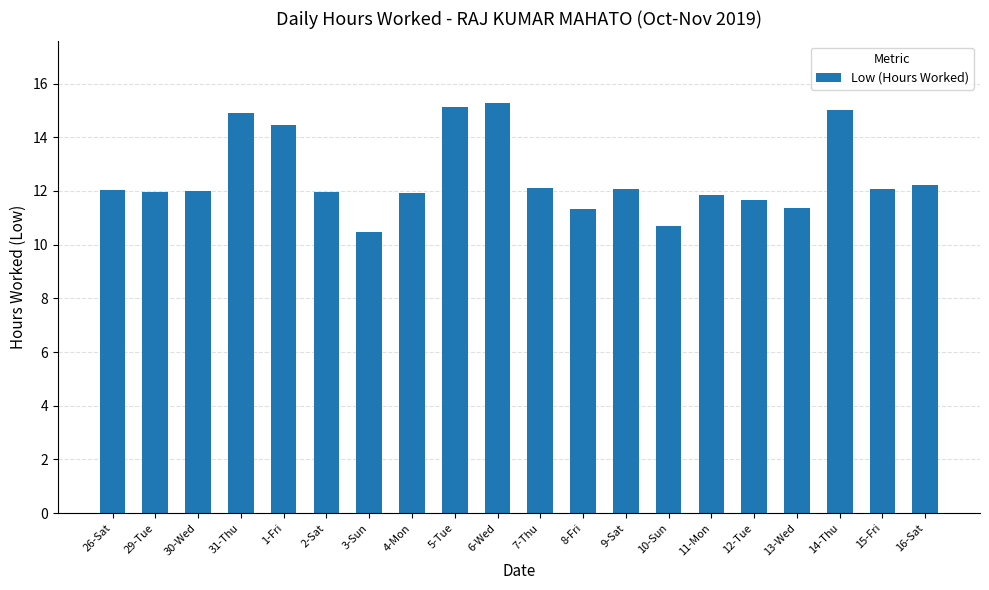

True or false: the data shows 19.0 at 11-Mon.

False